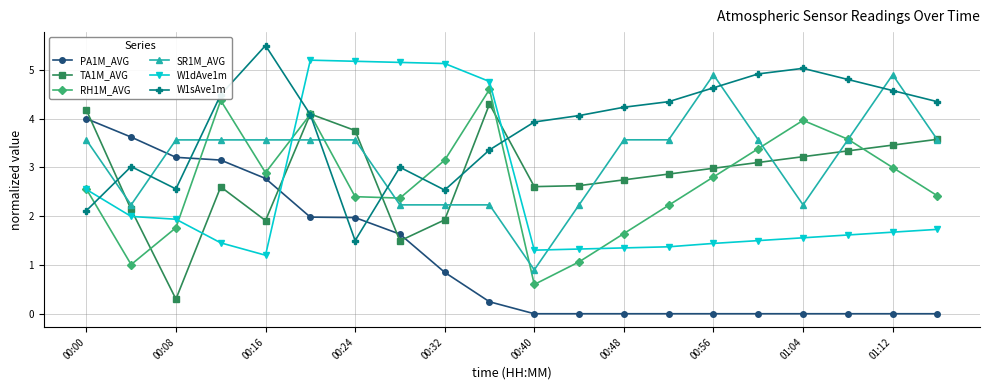

True or false: TA1M_AVG and W1dAve1m cross at least once.

True